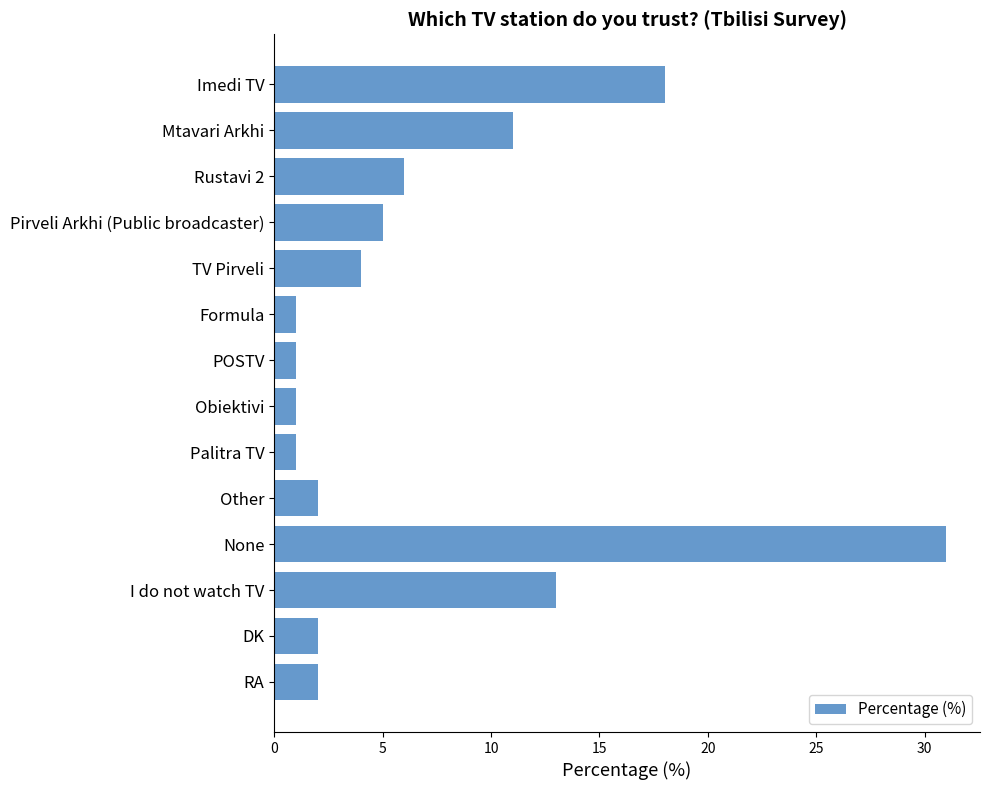

The value at Mtavari Arkhi is 11. True or false?

True